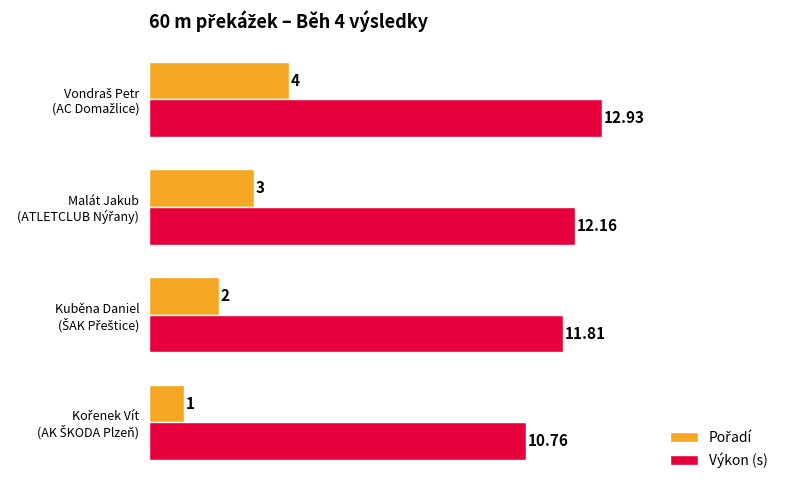

At how many categories does at least one series exceed 6?

4